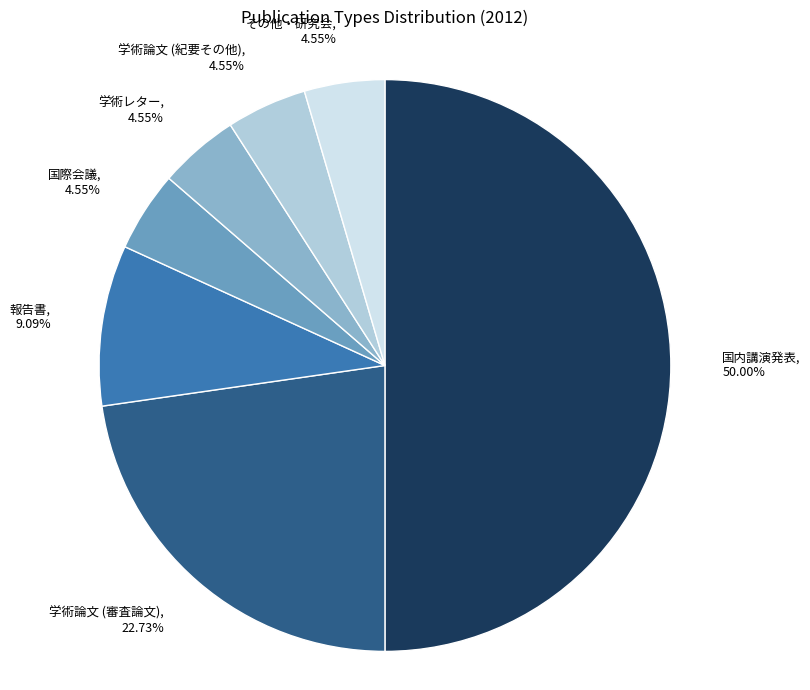

Is it true that 報告書 is 9% of the pie?

True